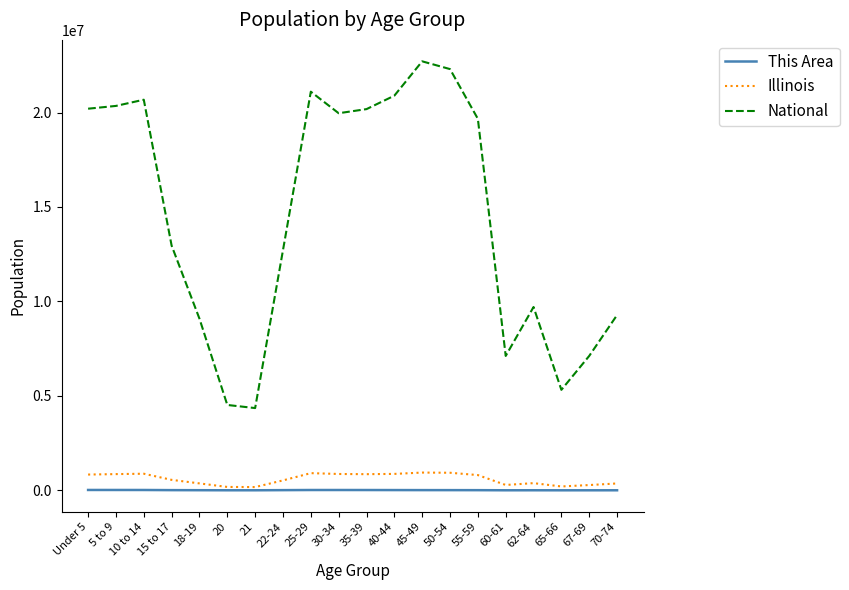

True or false: This Area and National cross at least once.

False